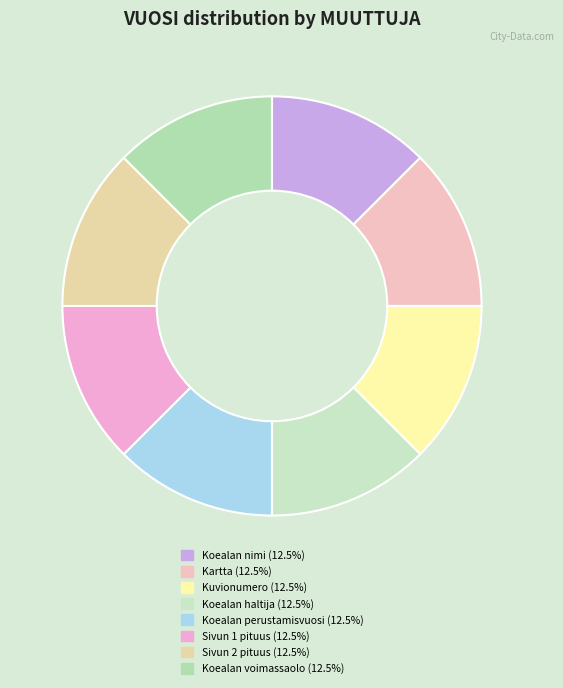

Count the number of slices in the pie.

8